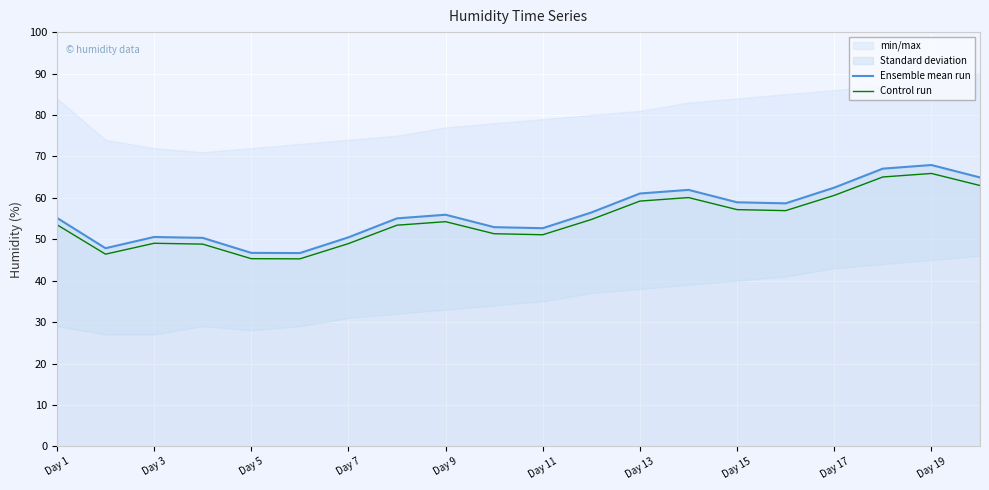

How many lines are shown in the chart?

2